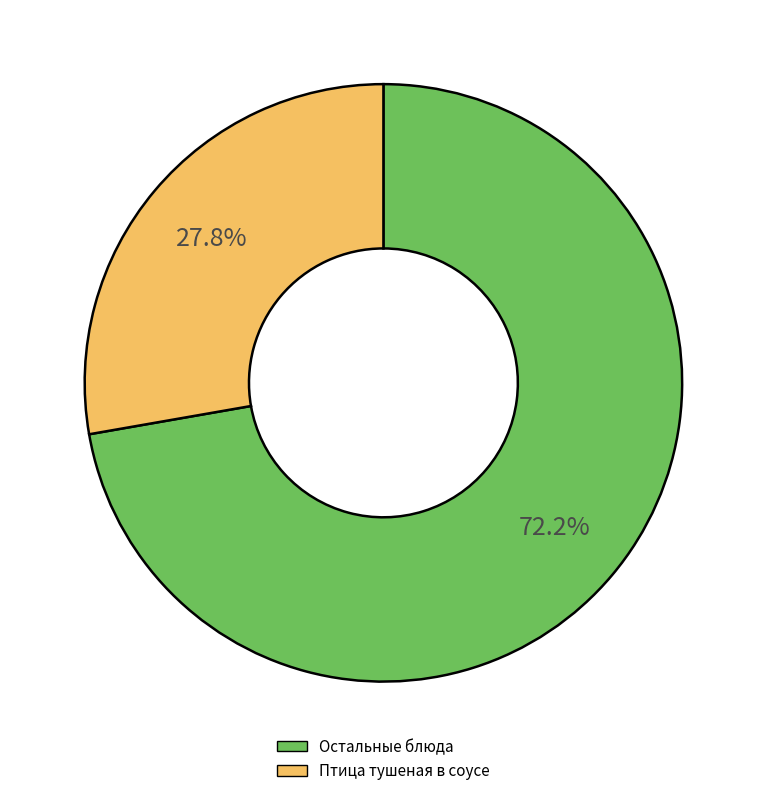

Is there a majority slice in this chart?

Yes